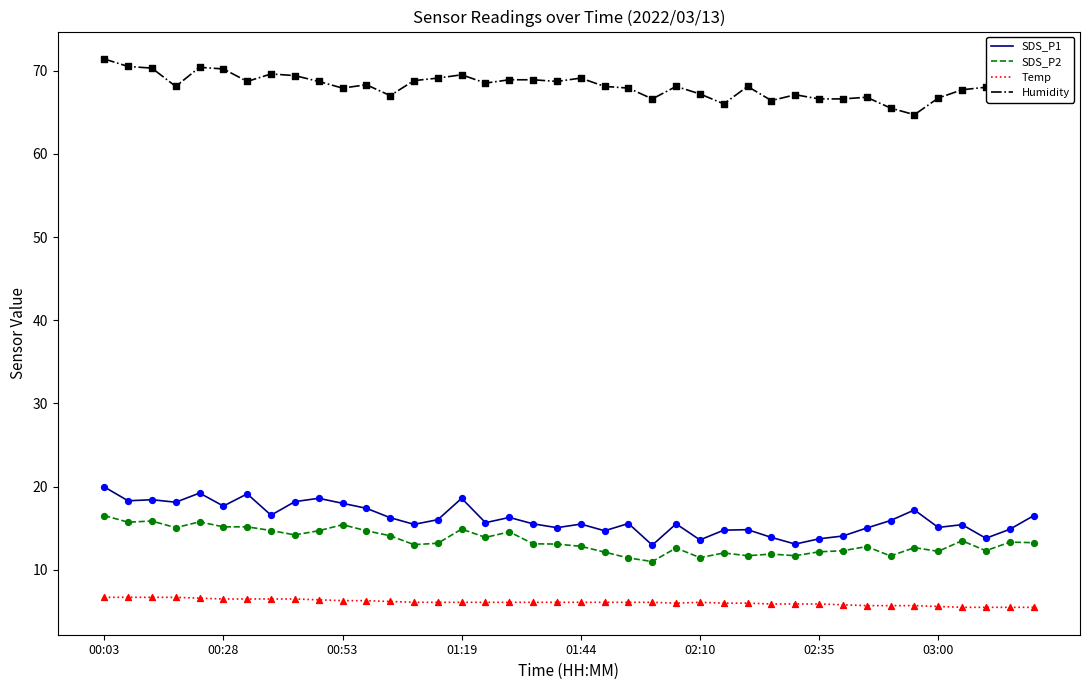

Which series has the largest total across all categories?

Humidity